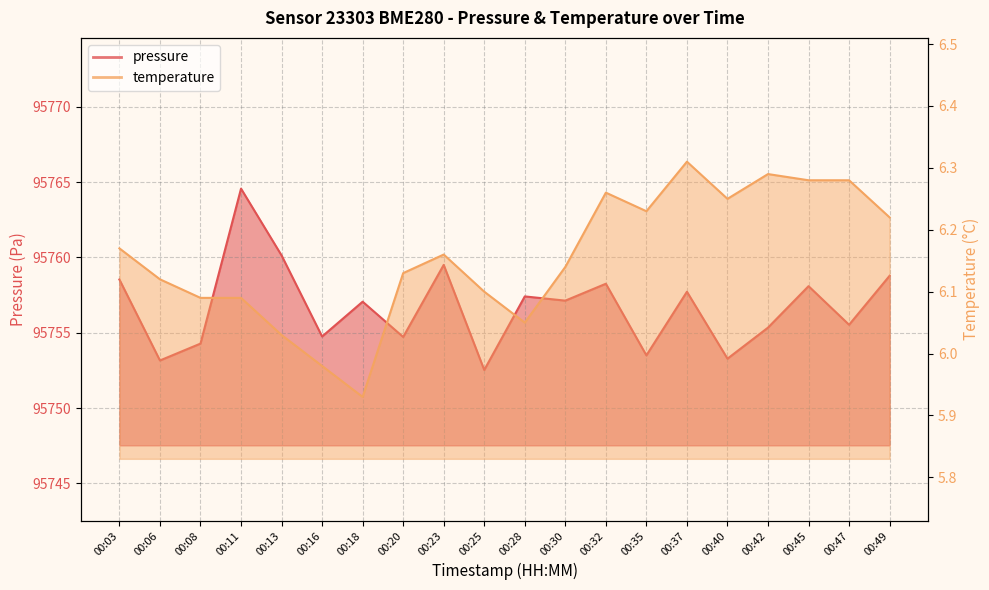

True or false: temperature and pressure intersect in this chart.

False